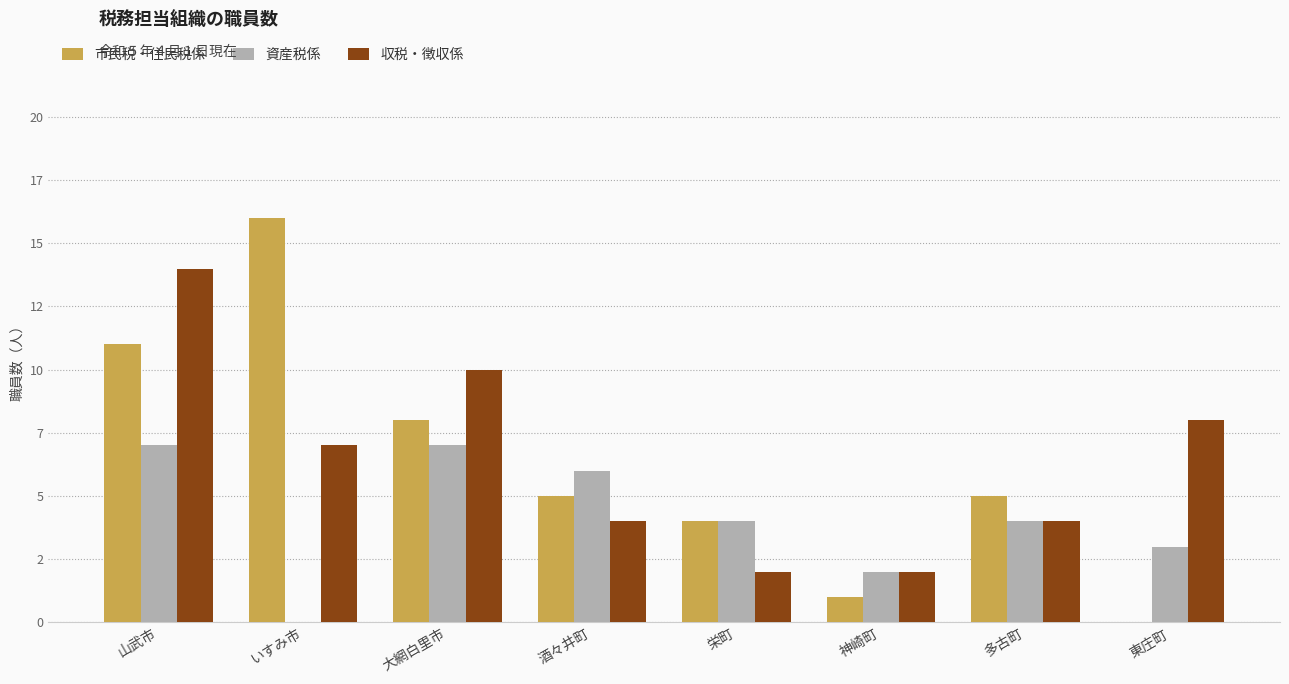

Are the bars horizontal?

No